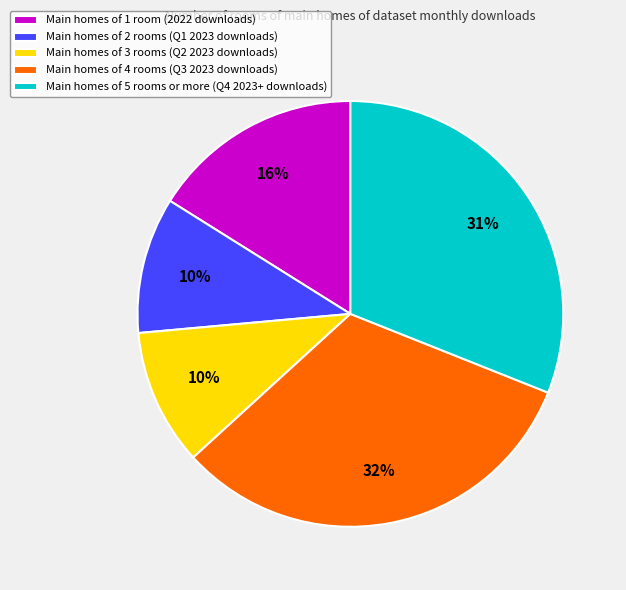

Between Main homes of 4 rooms (Q3 2023 downloads) and Main homes of 5 rooms or more (Q4 2023+ downloads), which is larger?

Main homes of 4 rooms (Q3 2023 downloads)